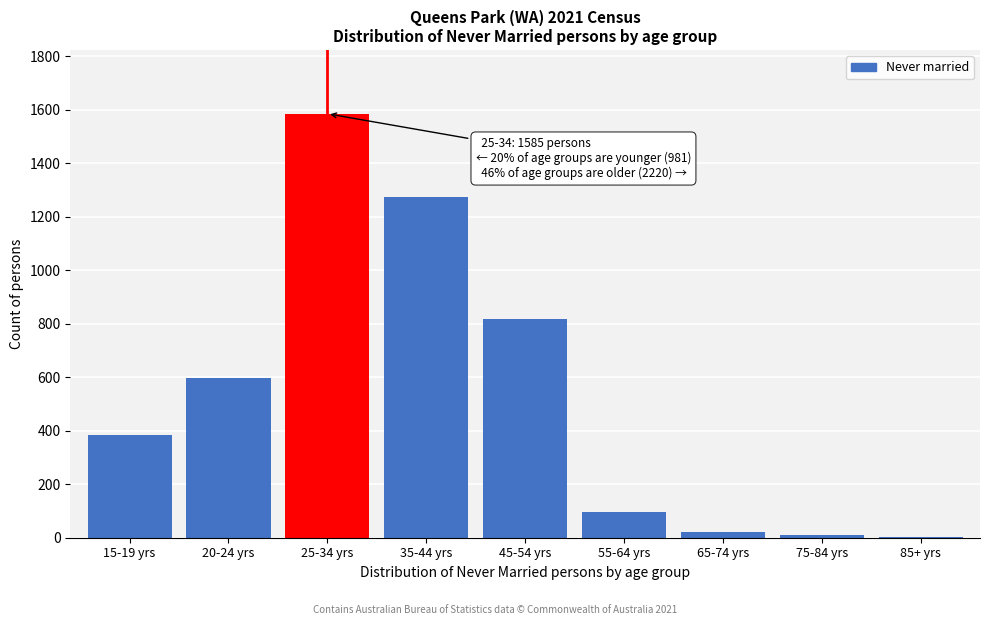

What is the greatest value displayed?

1585